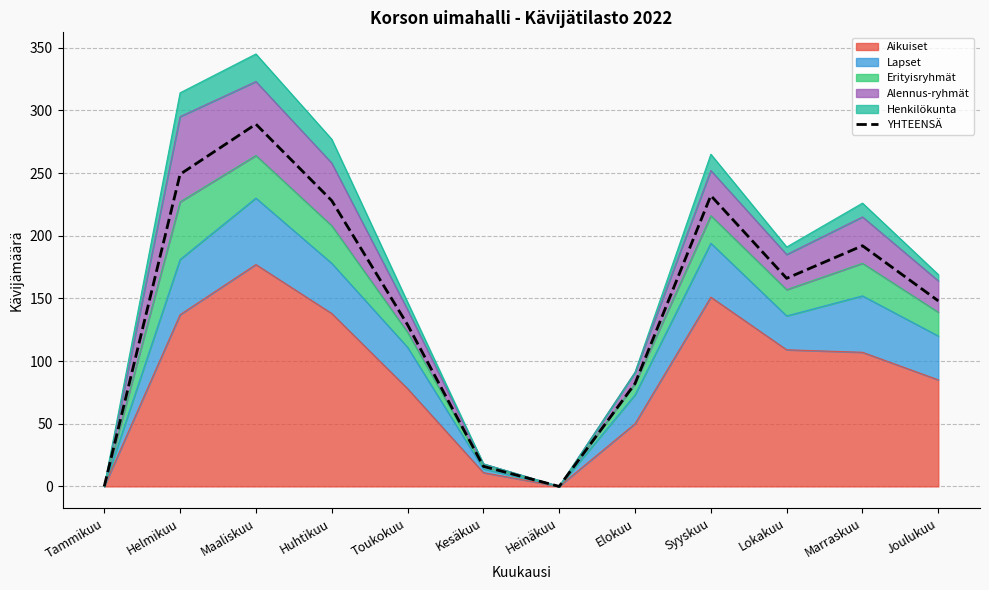

Rank the categories by value from highest to lowest.

Maaliskuu, Helmikuu, Syyskuu, Huhtikuu, Marraskuu, Lokakuu, Joulukuu, Toukokuu, Elokuu, Kesäkuu, Tammikuu, Heinäkuu